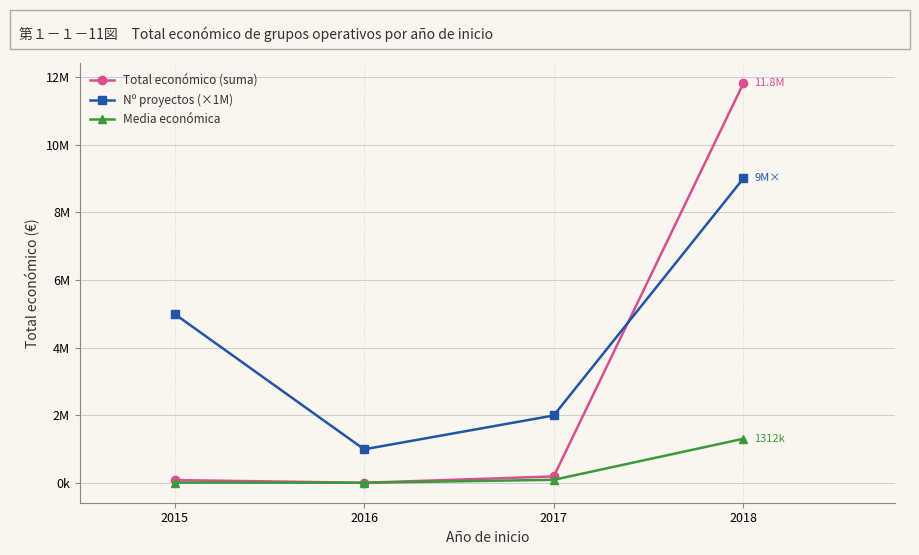

What is the difference between the Total económico (suma) values at 2018 and 2017?

11608396.0